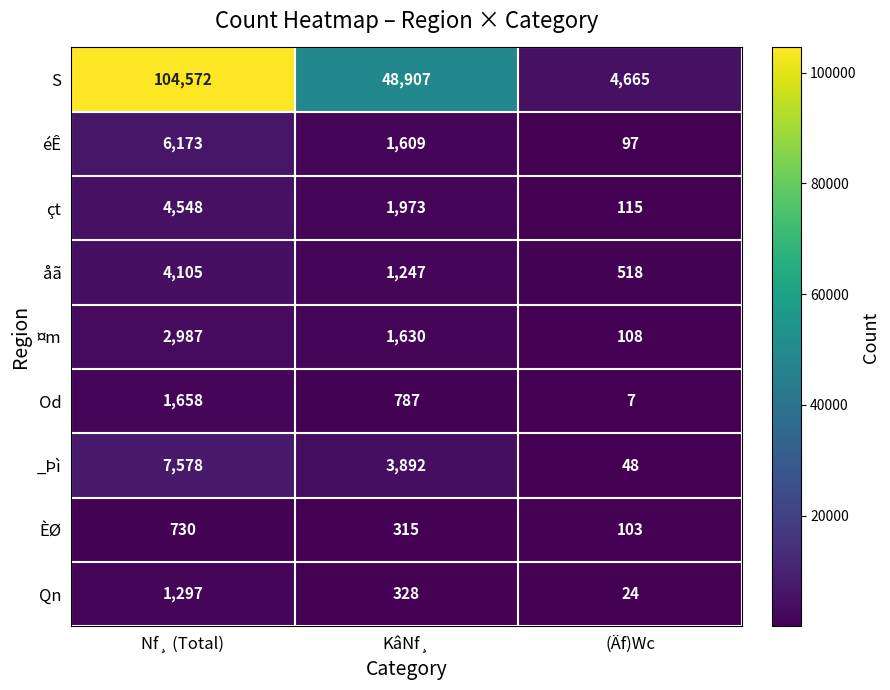

Is it true that Od equals 7 at (Äf)Wc?

True